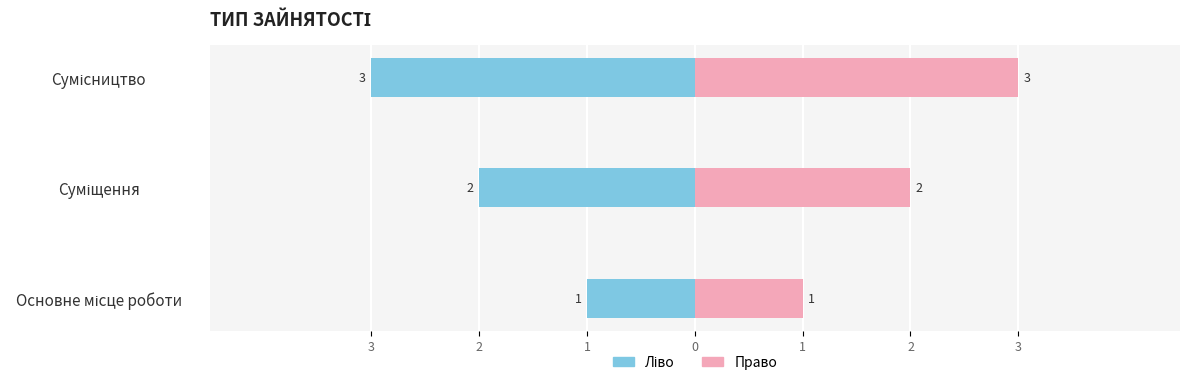

The Ідентифікатор (ліво) series shows -2 at Сумісництво. True or false?

False